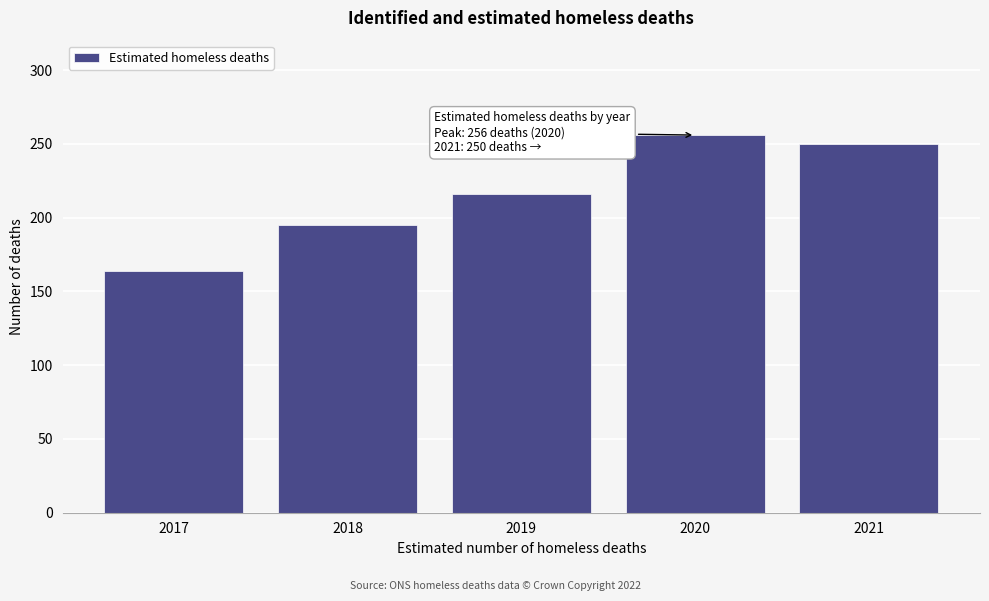

Reading right to left, list all the values displayed in this chart.

2021=250	2020=256	2019=216	2018=195	2017=164